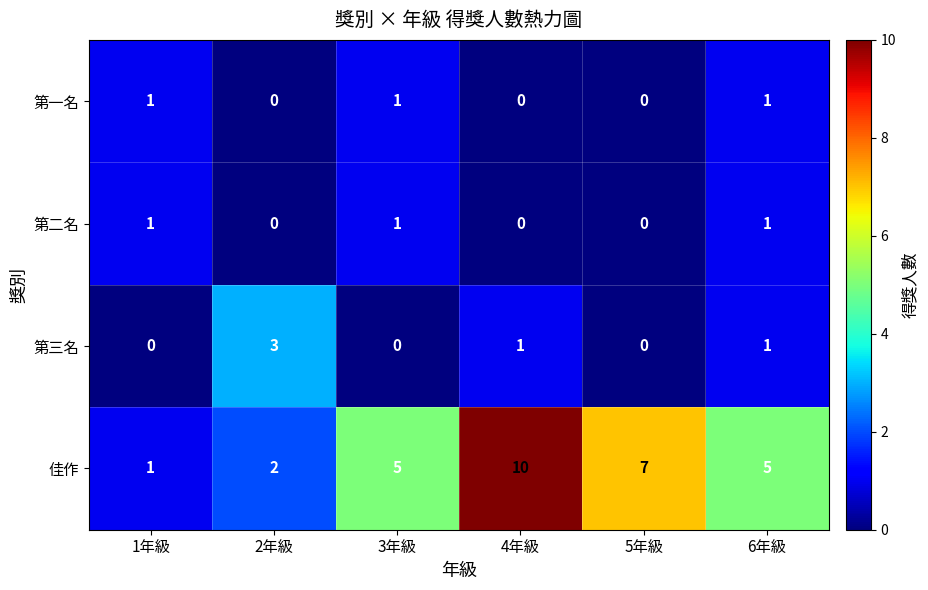

What is the difference between the second highest and second lowest values in the 第二名 series?

1